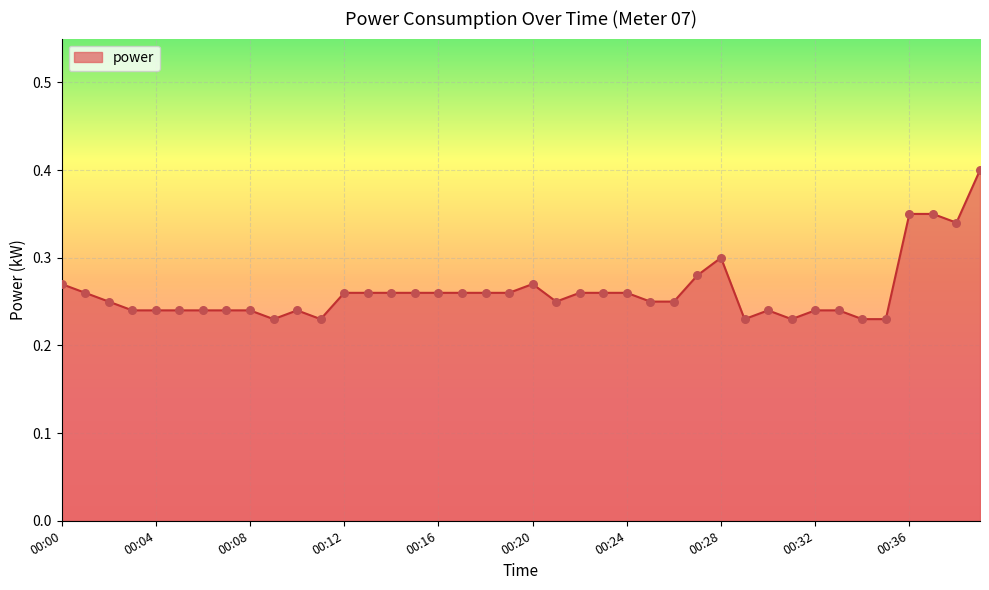

How many lines are shown in the chart?

1